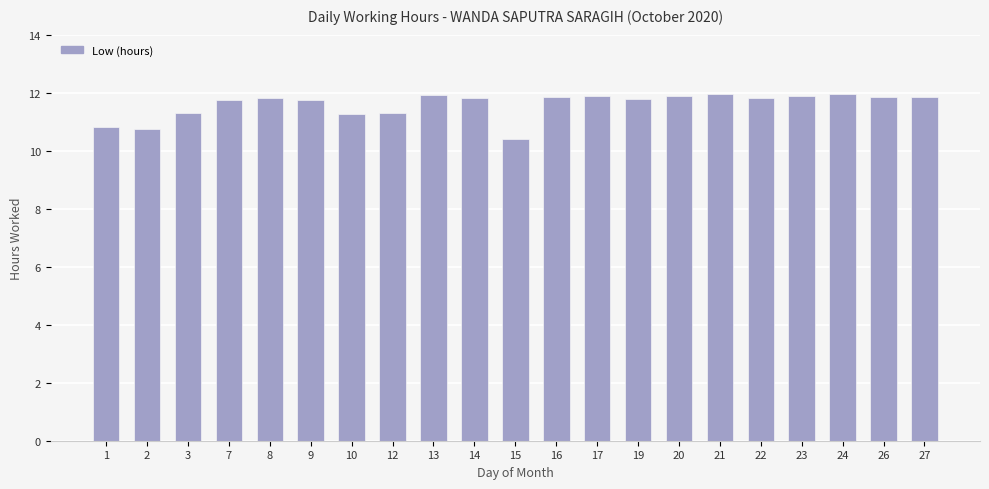

How many data points are above 11?

18